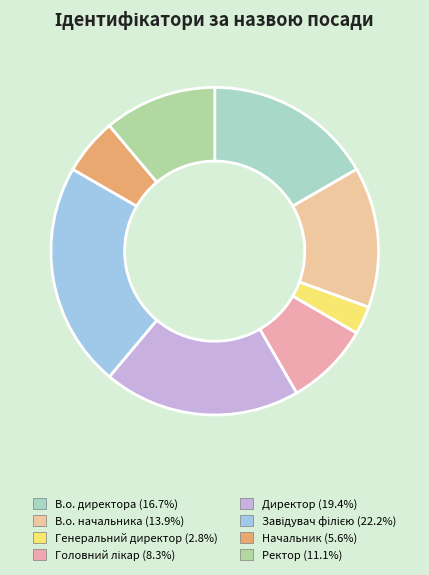

Which category has the smallest portion of the pie?

Генеральний директор